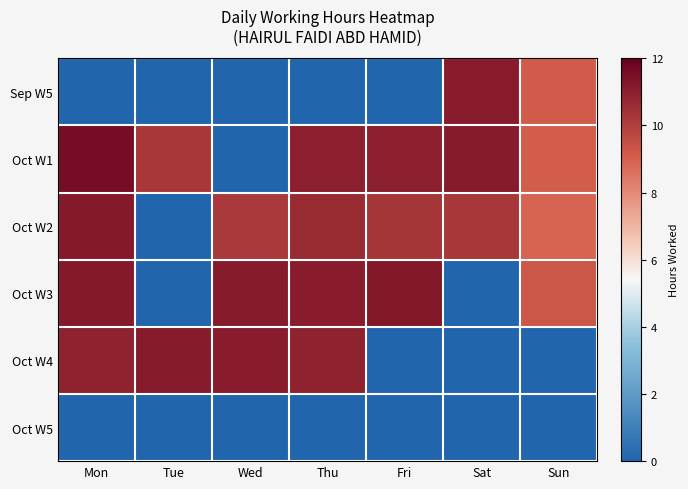

What is the spread (max minus min) of values at Tue?

11.1